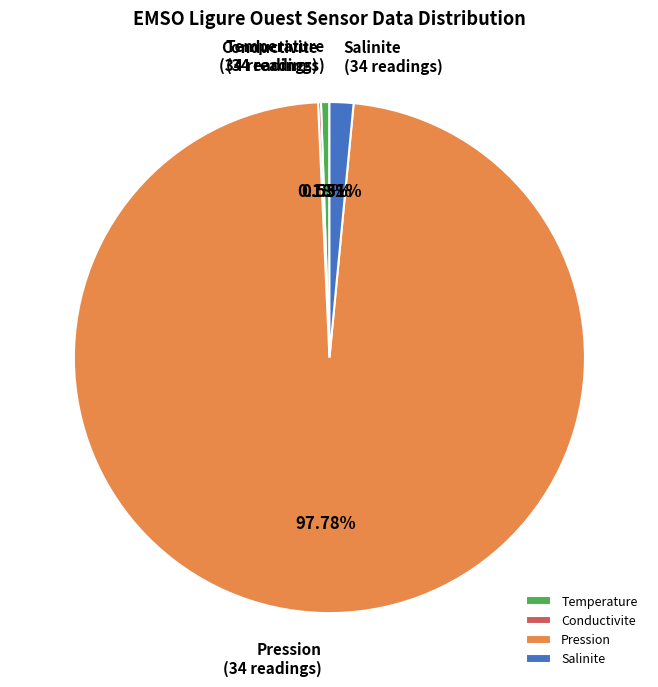

What is the ratio of the value at Temperature to the value at Salinite?

0.4